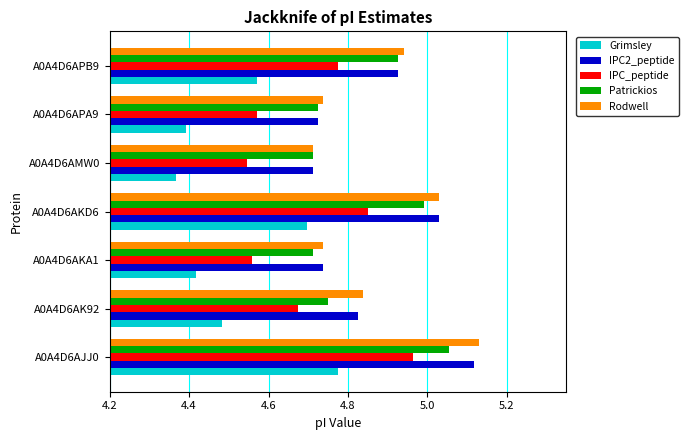

What is the sum of the Rodwell values at A0A4D6APB9 and A0A4D6AK92?

9.8